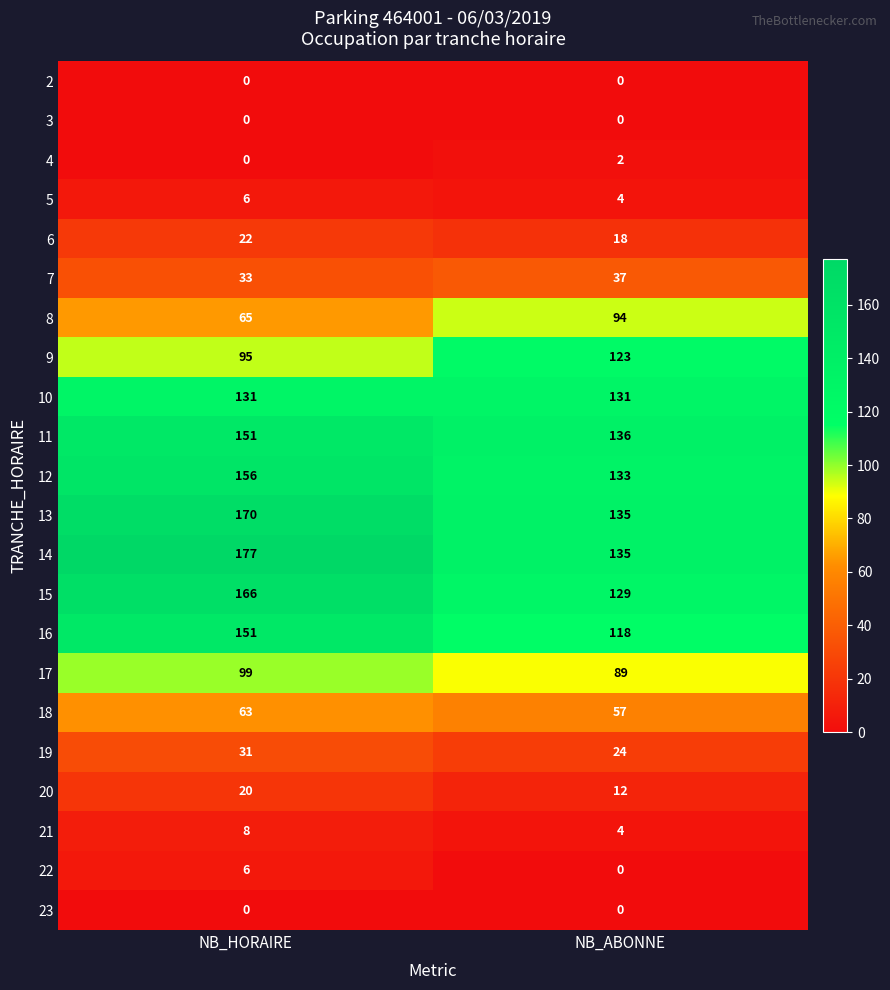

What is the average value of the 9 series?

109